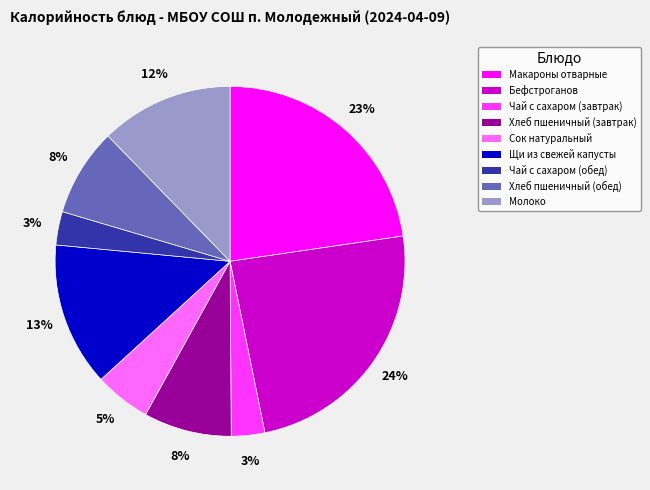

The Чай с сахаром (завтрак) slice represents 18% of the pie. True or false?

False